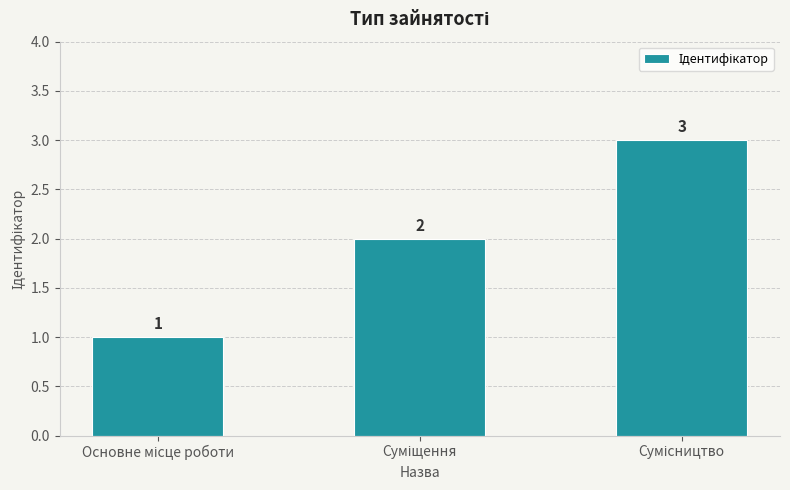

How many values are between 1 and 3?

3